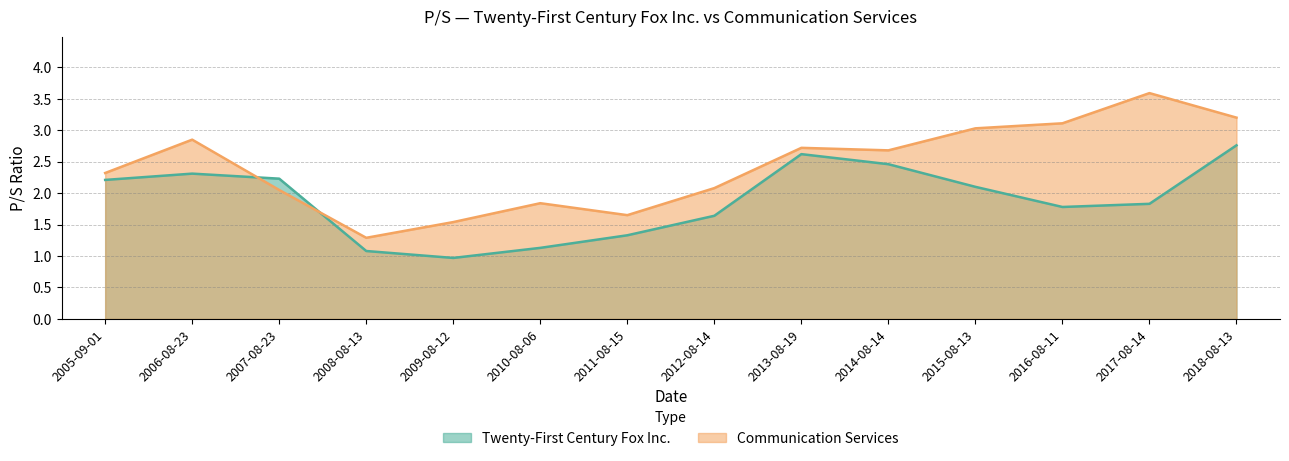

The value of Communication Services at 2008-08-13 is 1.9. True or false?

False